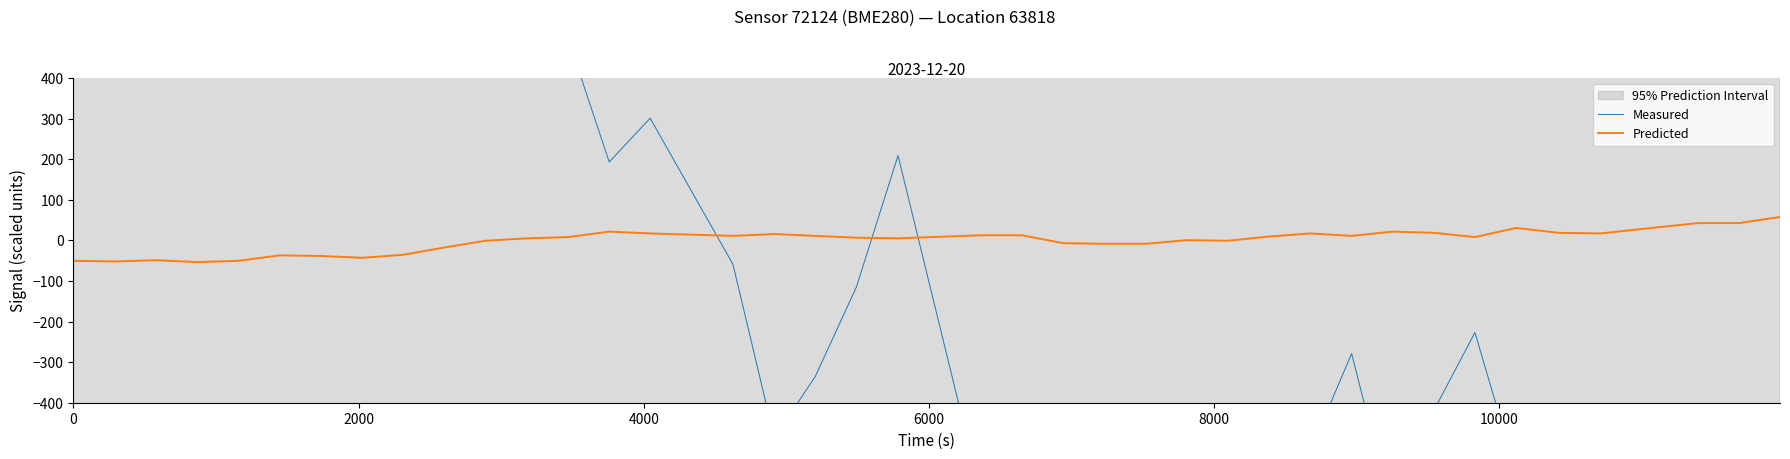

What is the difference between the maximum and minimum values in the Measured series?

3132.0